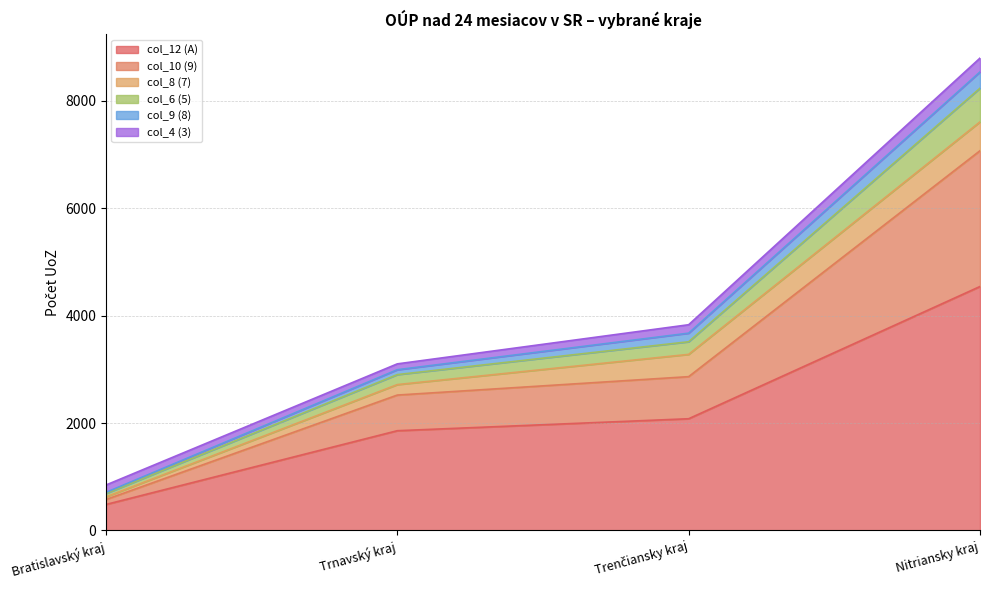

True or false: col_9 (8) and col_10 (9) intersect in this chart.

False